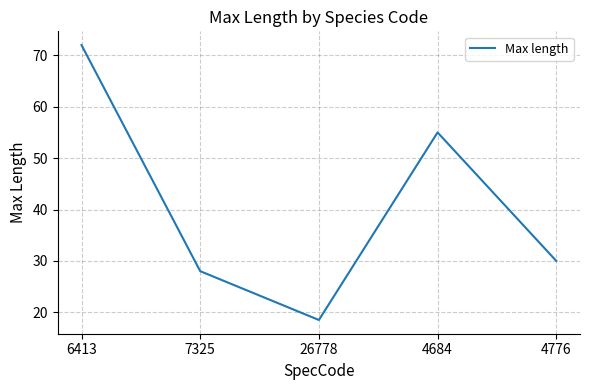

Which label corresponds to the smallest value in the chart?

26778